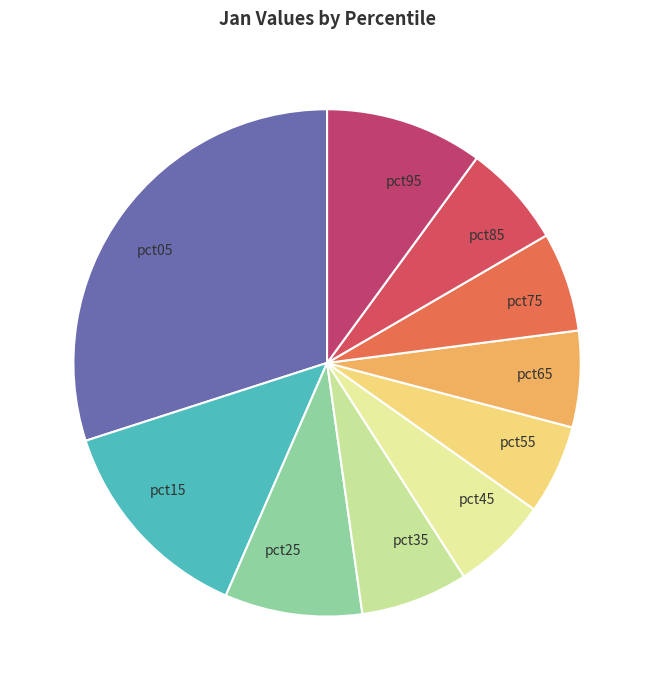

Which slice is the largest?

pct05